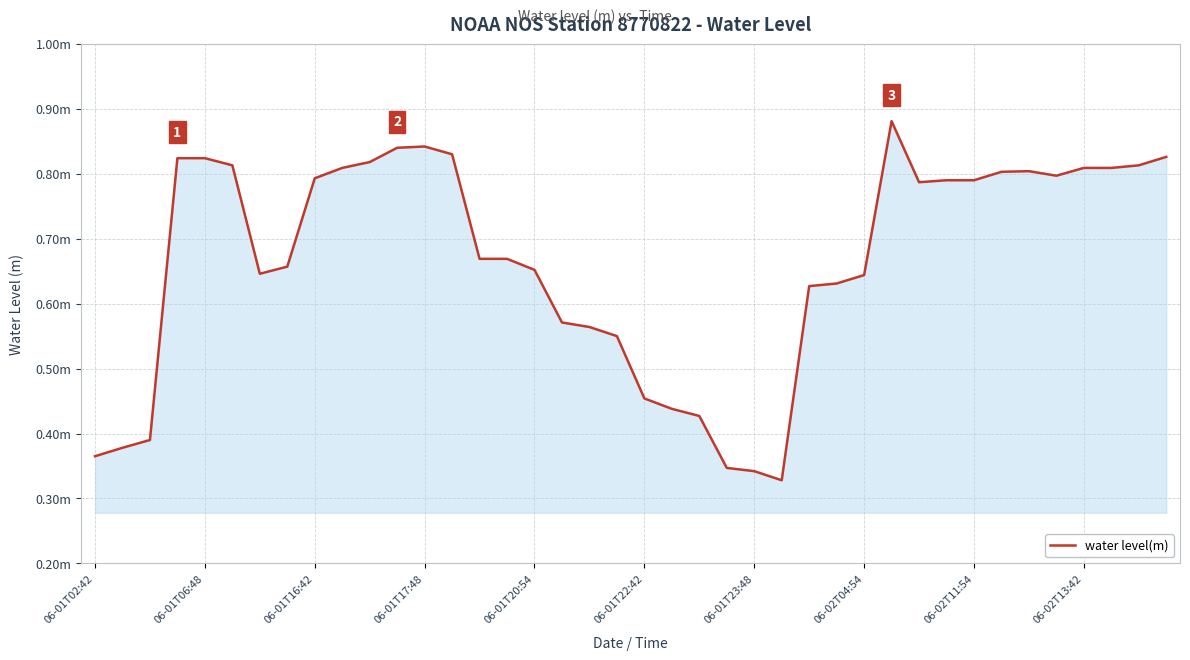

Does the chart display data point markers on the line(s)?

No